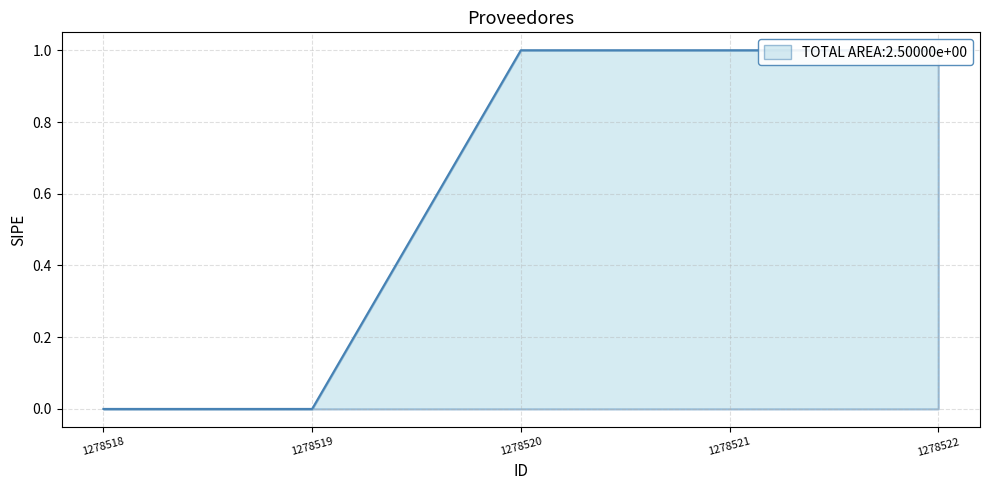

Approximately how many times larger is the value at 1278522 compared to 1278520?

1.0